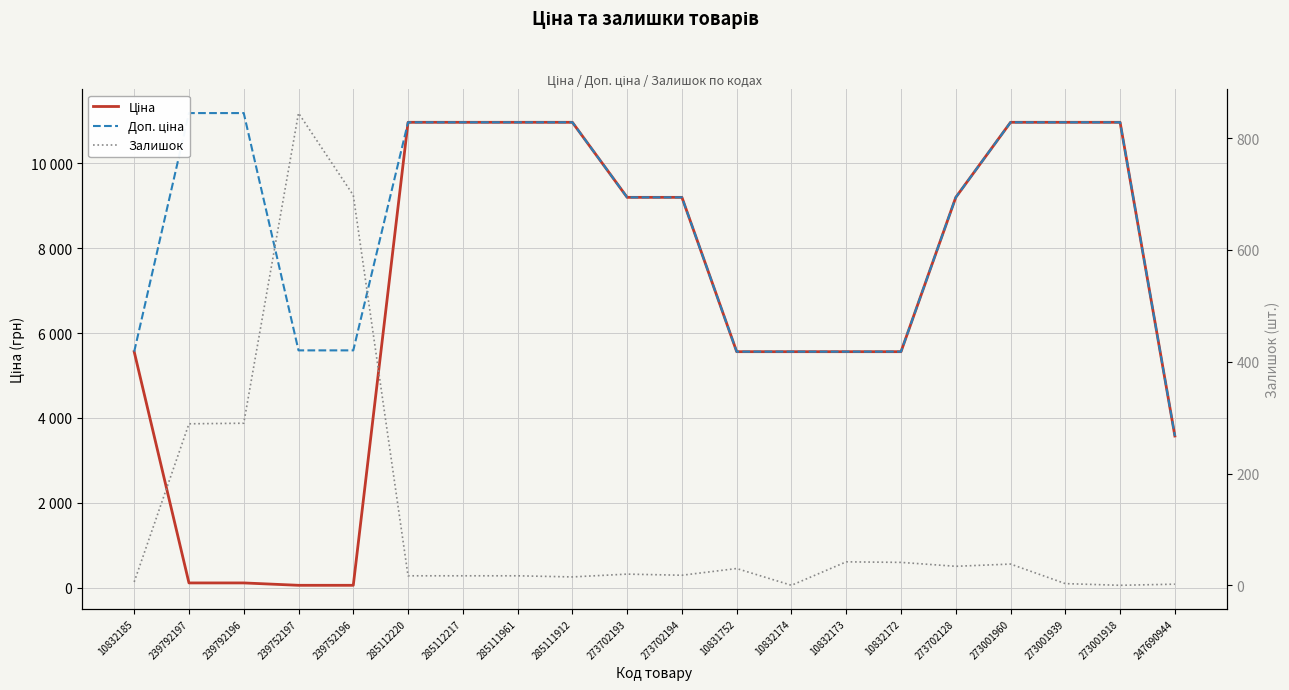

Rank the series by their maximum value, from highest to lowest.

Доп. ціна, Ціна, Залишок